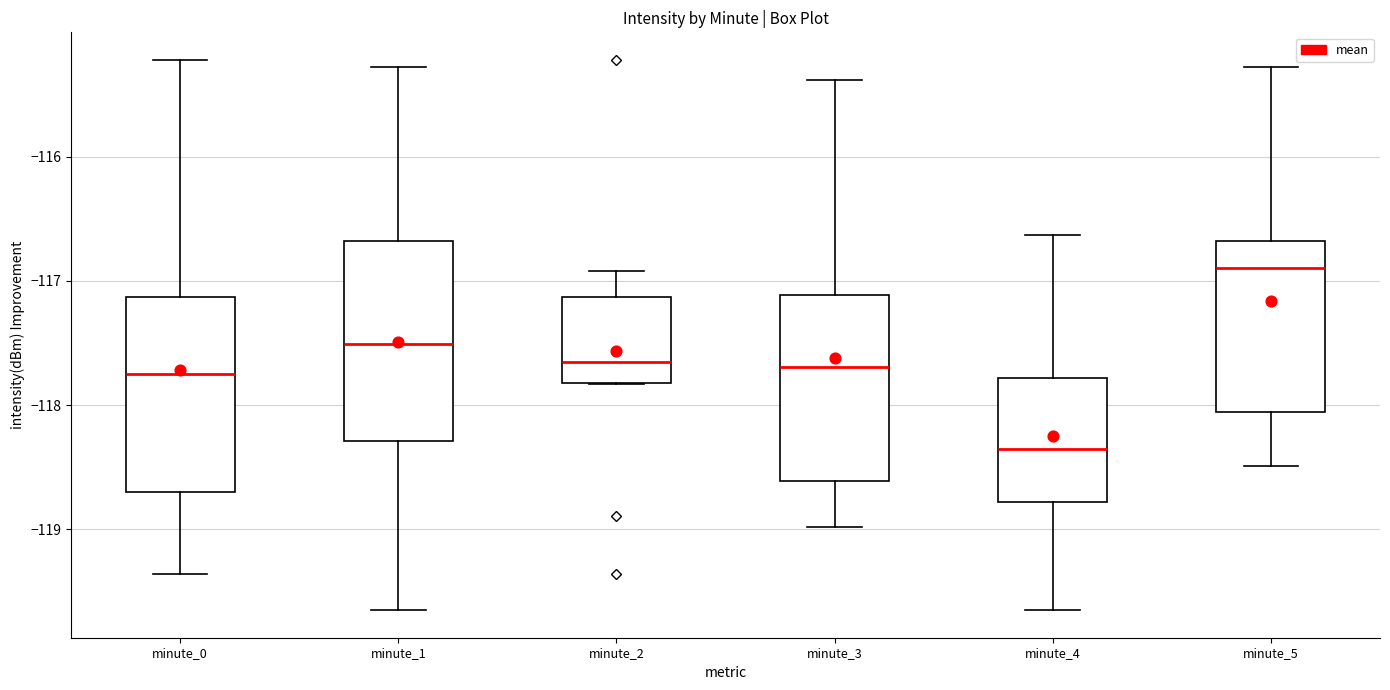

Reading left to right, transcribe this box plot: for each box, give where its median line is, the range the box spans, and where its two whiskers end, as read against the y-axis. The values are not printed on the chart, so give them approximately, as read against the axis.

minute_0: median -117.8, box -118.7 to -117.1, whiskers -119.4 to -115.2
minute_1: median -117.5, box -118.3 to -116.7, whiskers -119.6 to -115.3
minute_2: median -117.7, box -117.8 to -117.1, whiskers -117.8 to -116.9
minute_3: median -117.7, box -118.6 to -117.1, whiskers -119.0 to -115.4
minute_4: median -118.4, box -118.8 to -117.8, whiskers -119.6 to -116.6
minute_5: median -116.9, box -118.1 to -116.7, whiskers -118.5 to -115.3